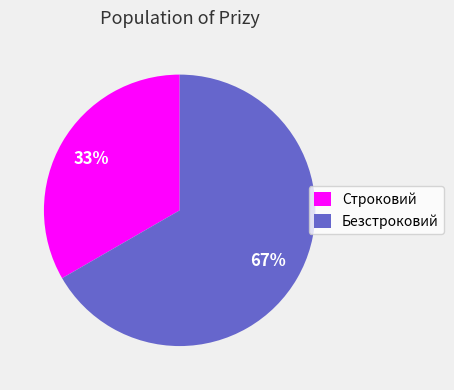

What is the ratio of the value at Безстроковий to the value at Строковий?

2.0